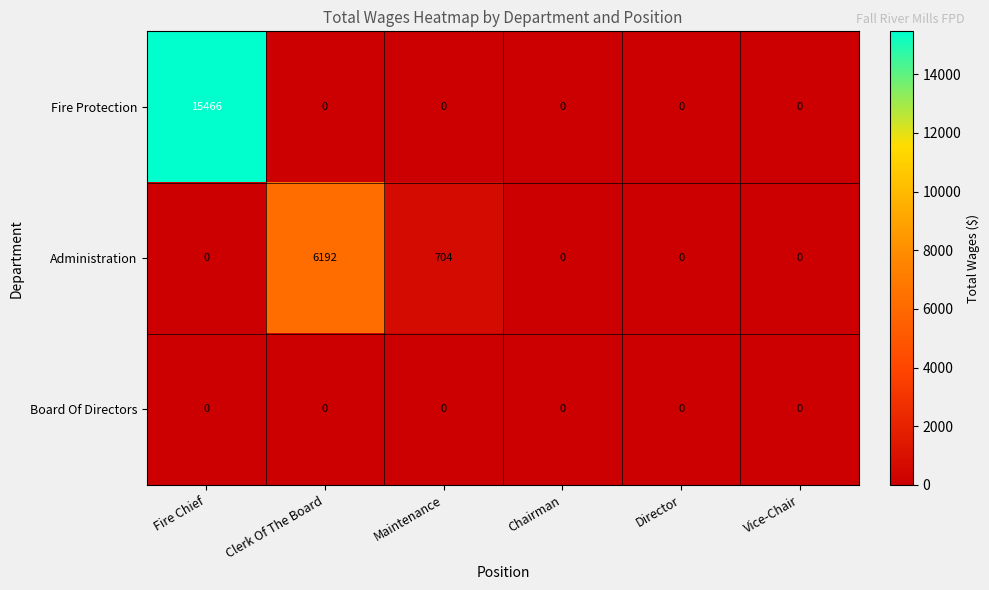

How many categories are shown in the chart?

6